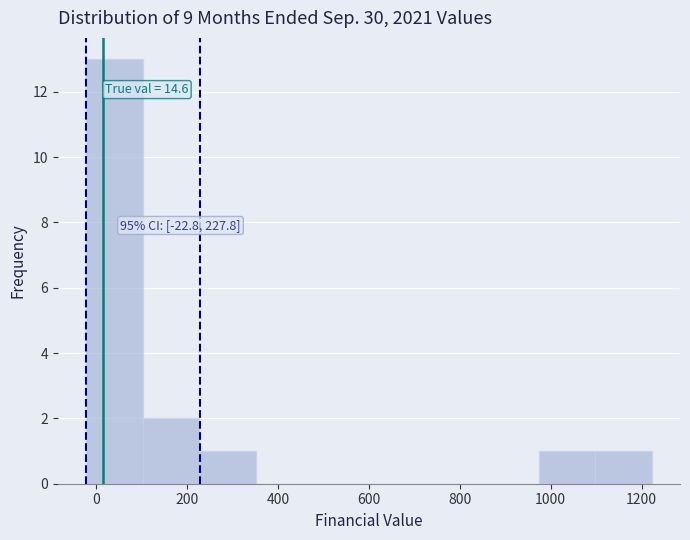

Over which range of the x-axis is the bar tallest?

-20 to 100